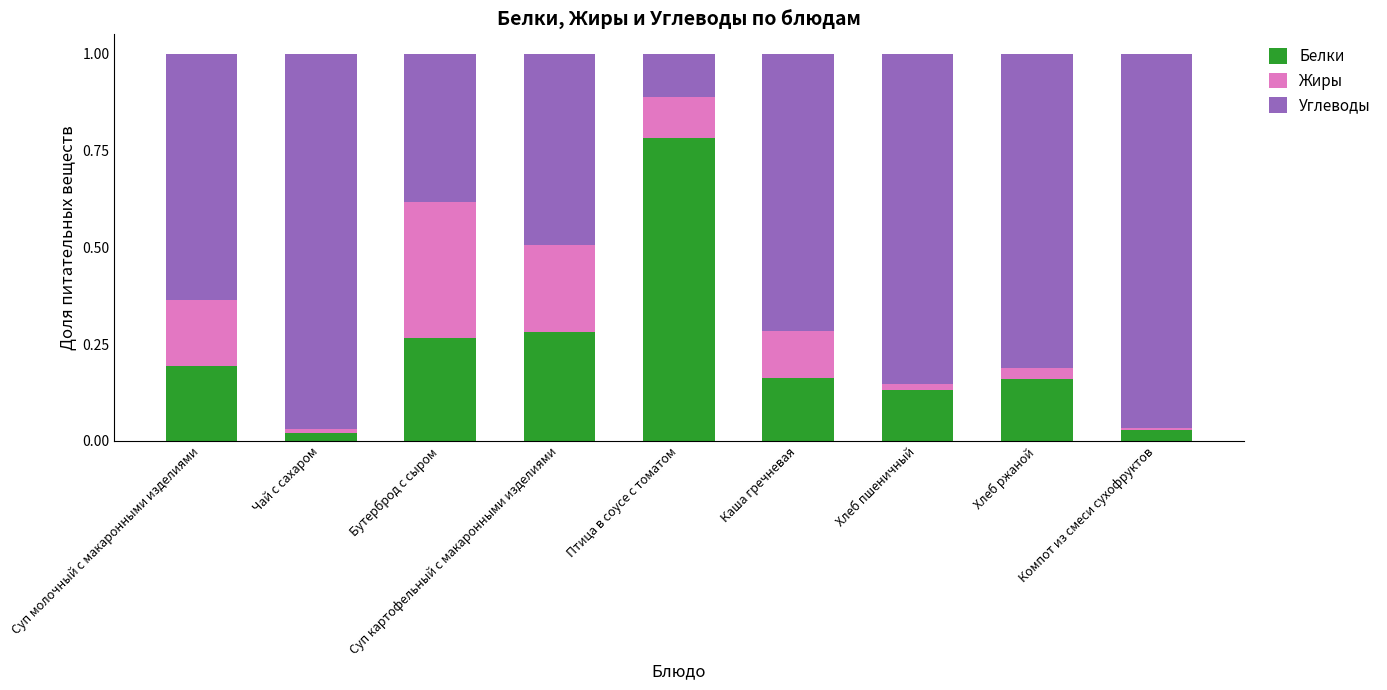

What is the sum of all Белки values?

2.0